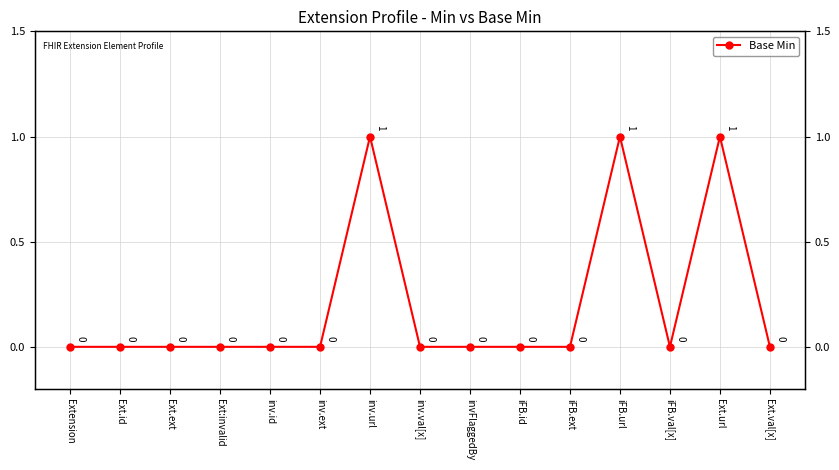

The value at iFB.url is 1. True or false?

True